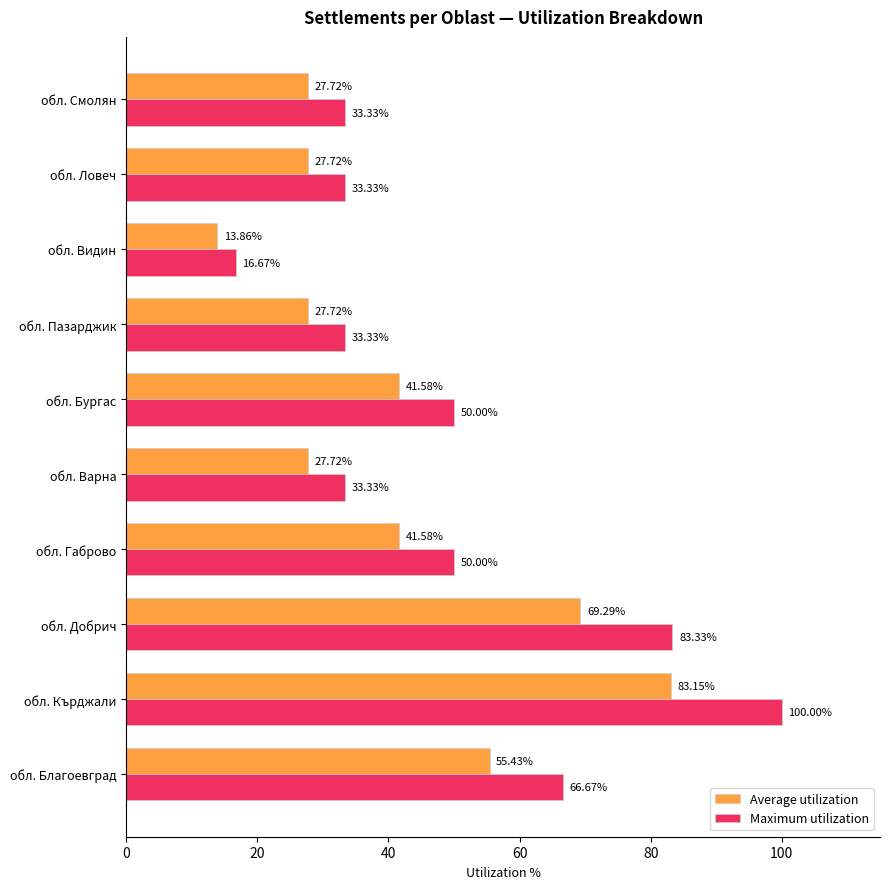

At how many categories does at least one series exceed 39?

5